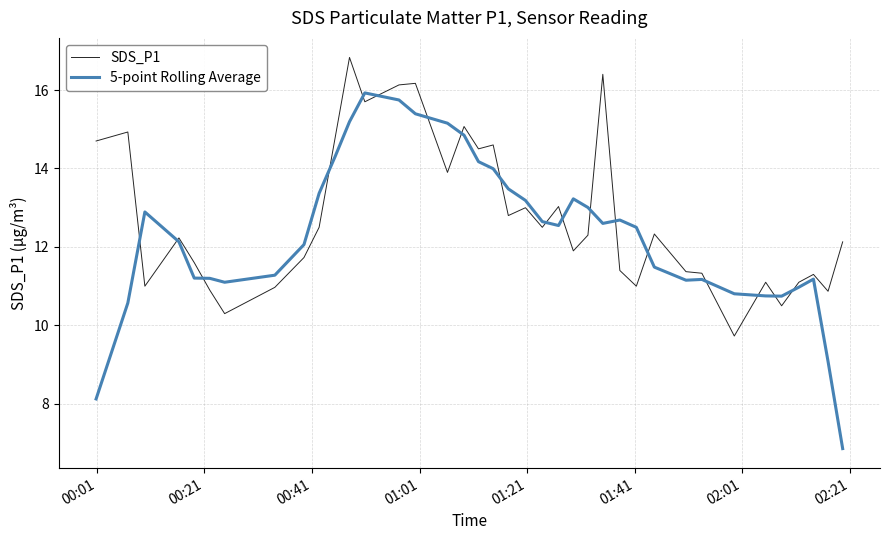

Which series has the largest range (max minus min)?

5-point Rolling Average